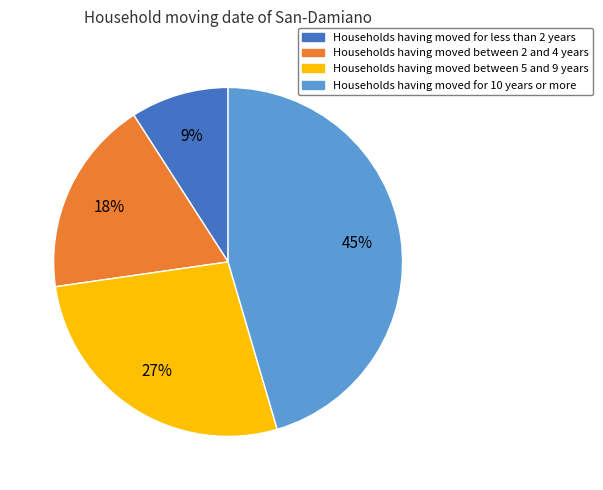

To the nearest percent, what is the average slice percentage?

25%